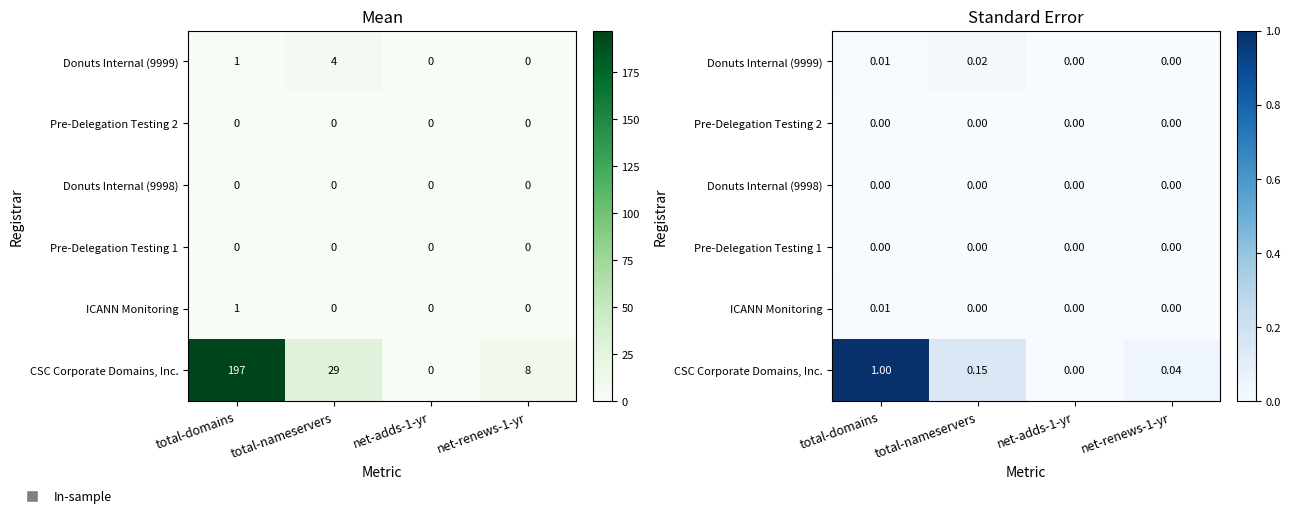

What is the sum of the CSC Corporate Domains, Inc. values at net-adds-1-yr and total-domains?

1.0